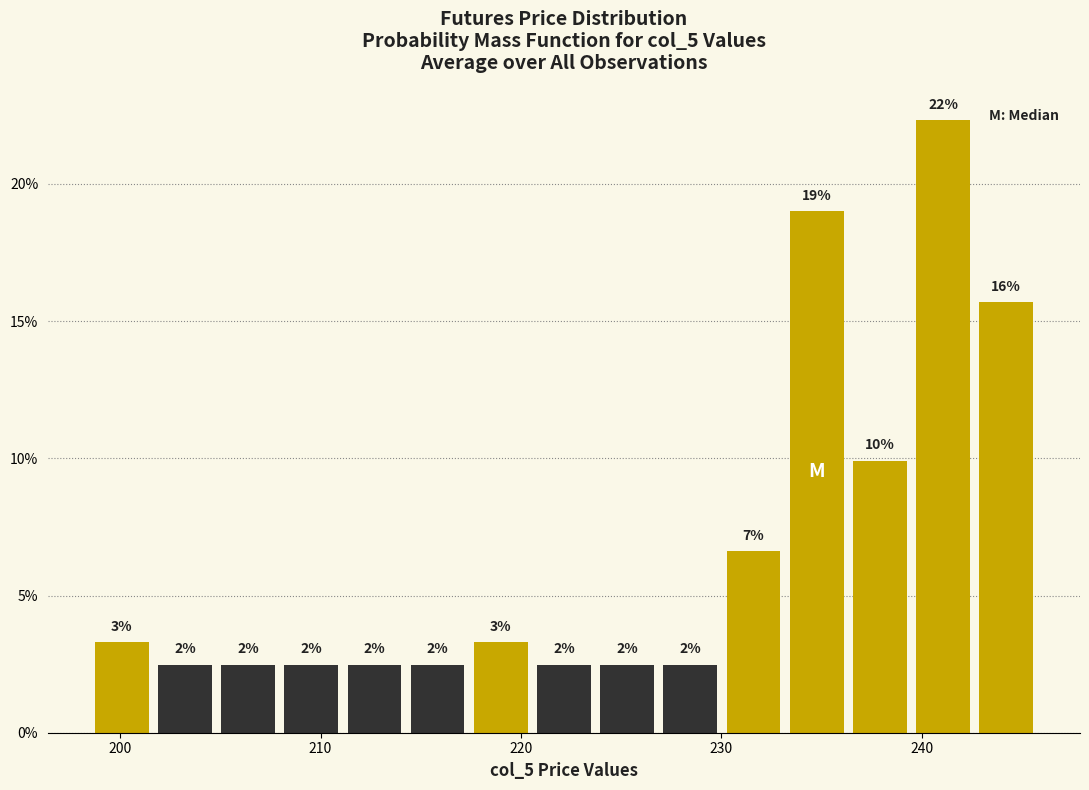

Around what value on the x-axis is the tallest bar? Give the approximate position of its centre, as read against the axis.

241